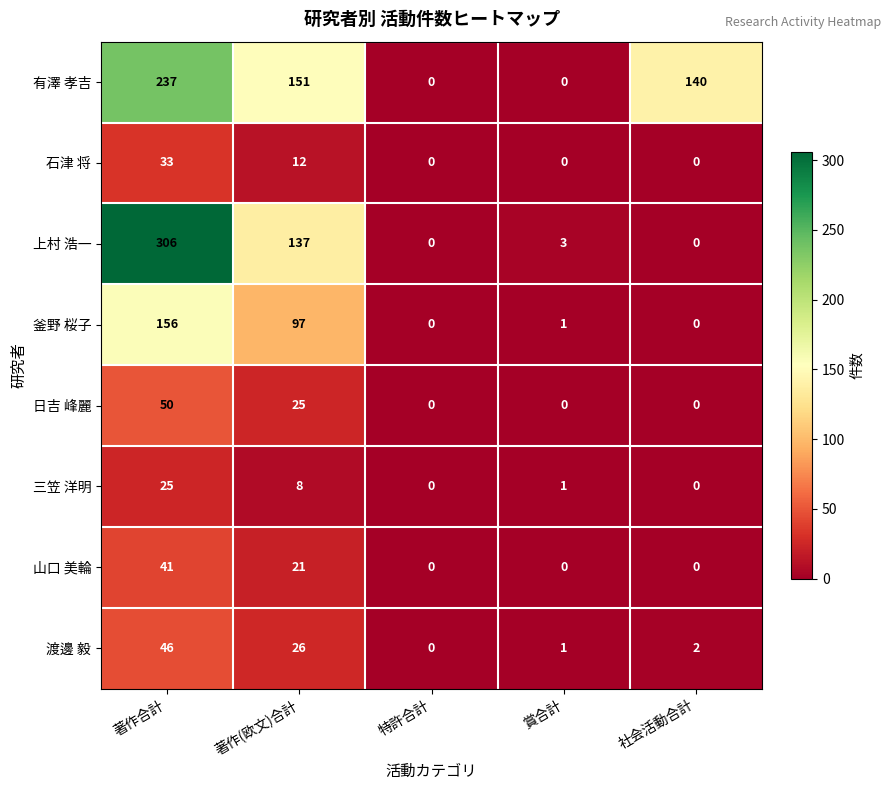

How many categories are shown in the chart?

5